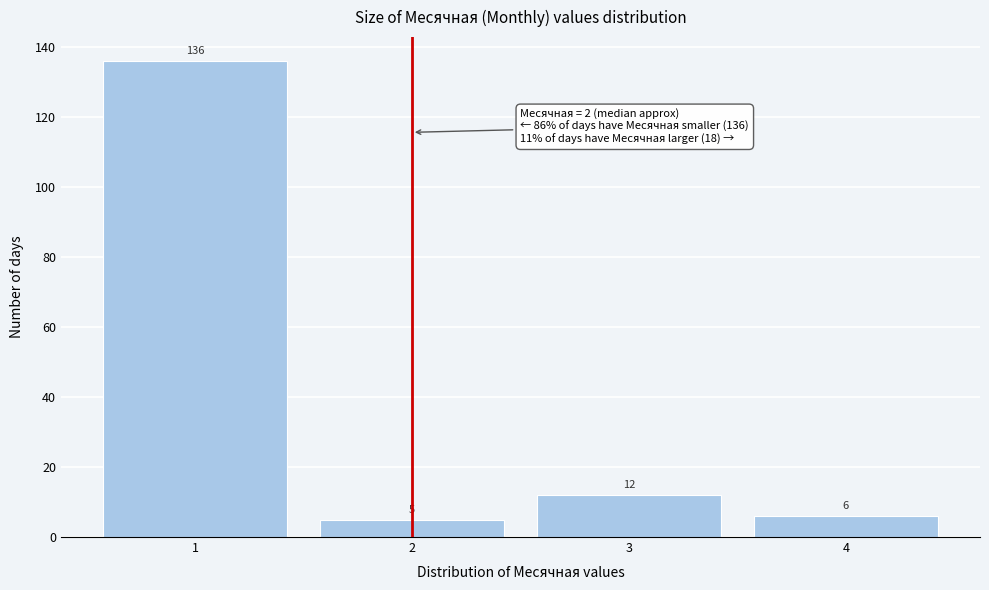

Reading left to right, what are all the values shown in this chart?

1=136	2=5	3=12	4=6